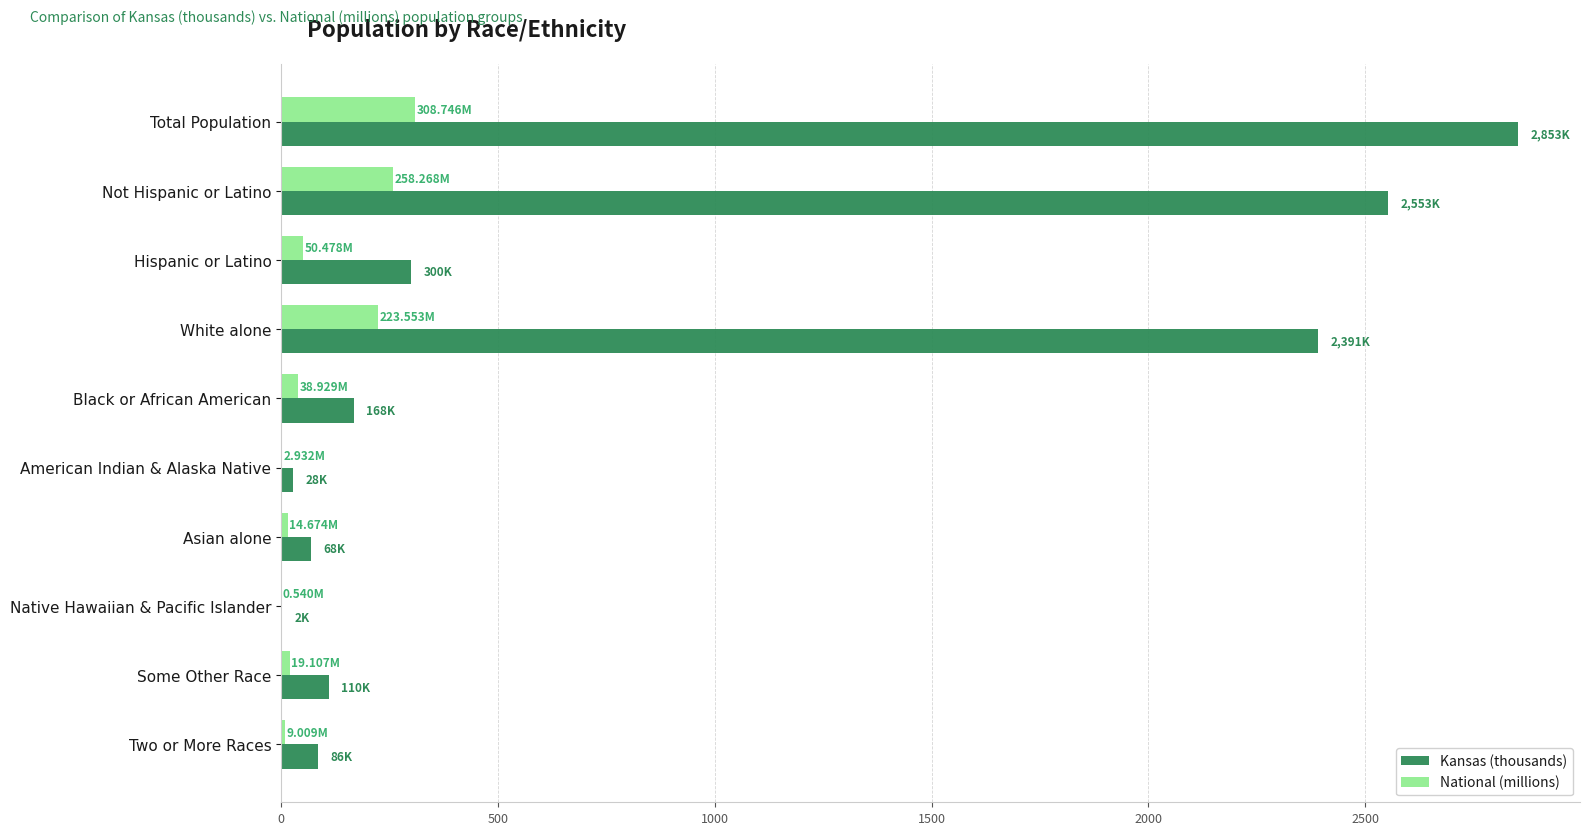

What is the sum of all National (millions) values?

926.2